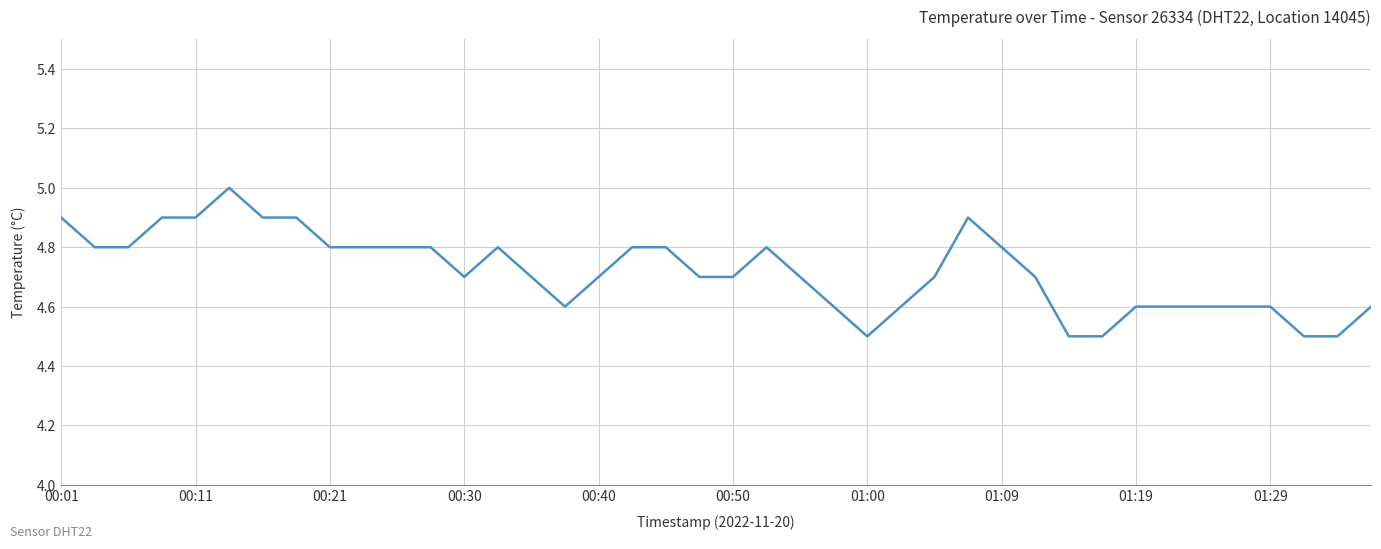

What is the difference between the second highest and second lowest values?

0.4